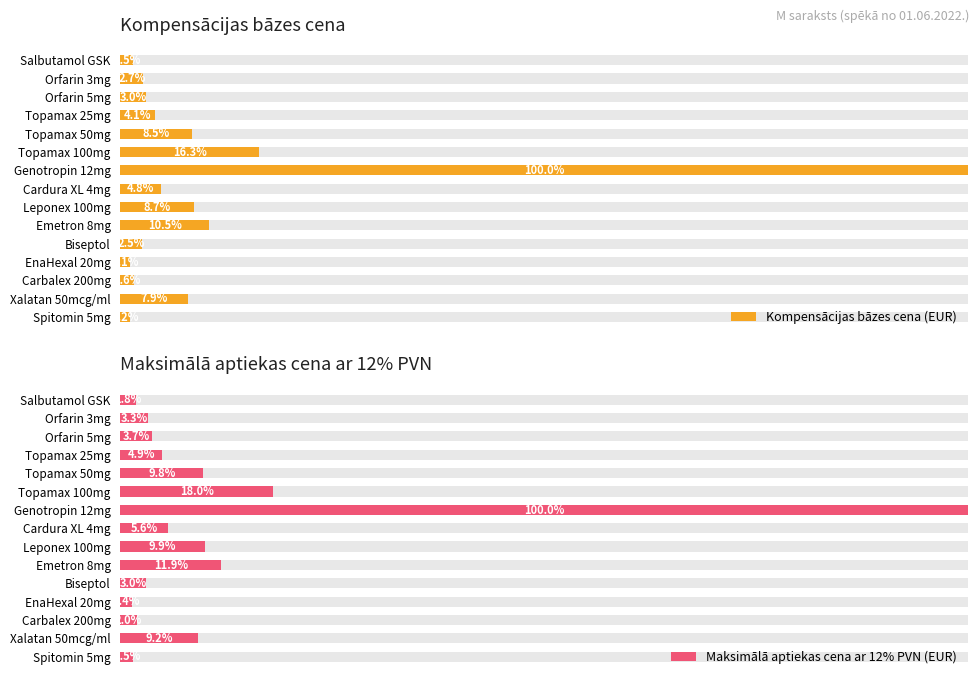

How many distinct data groups are displayed?

2